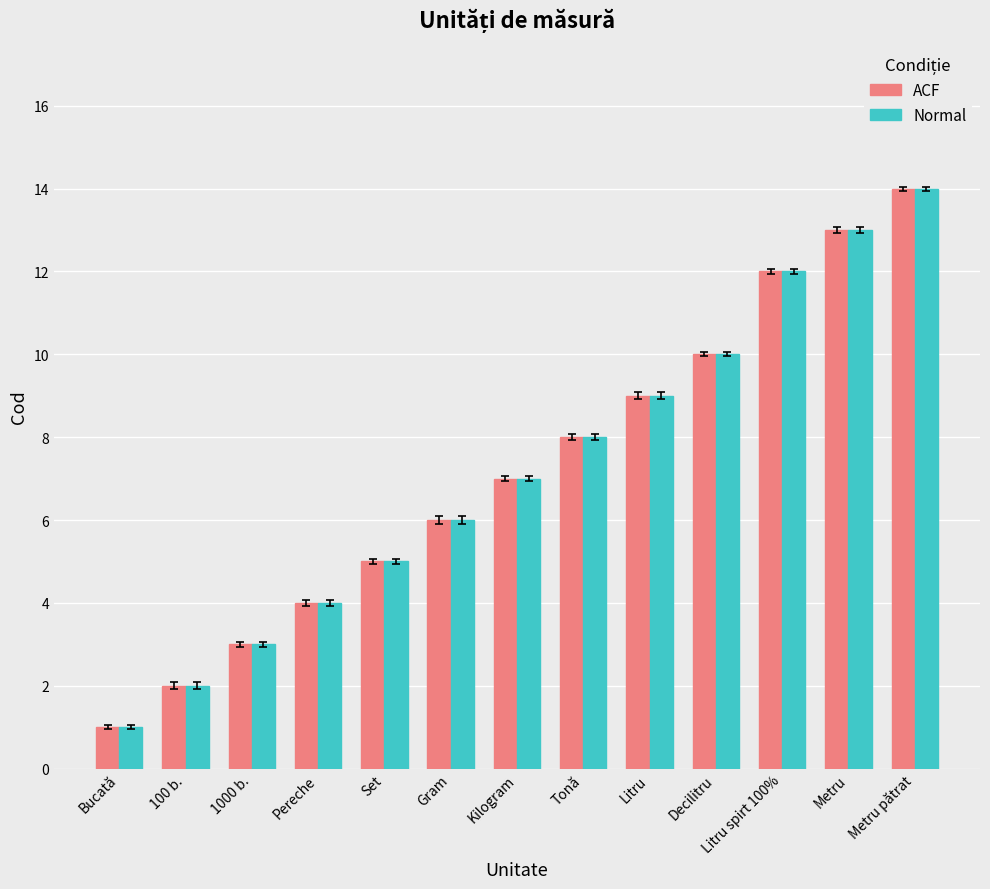

What is the lowest value of the ACF series?

1